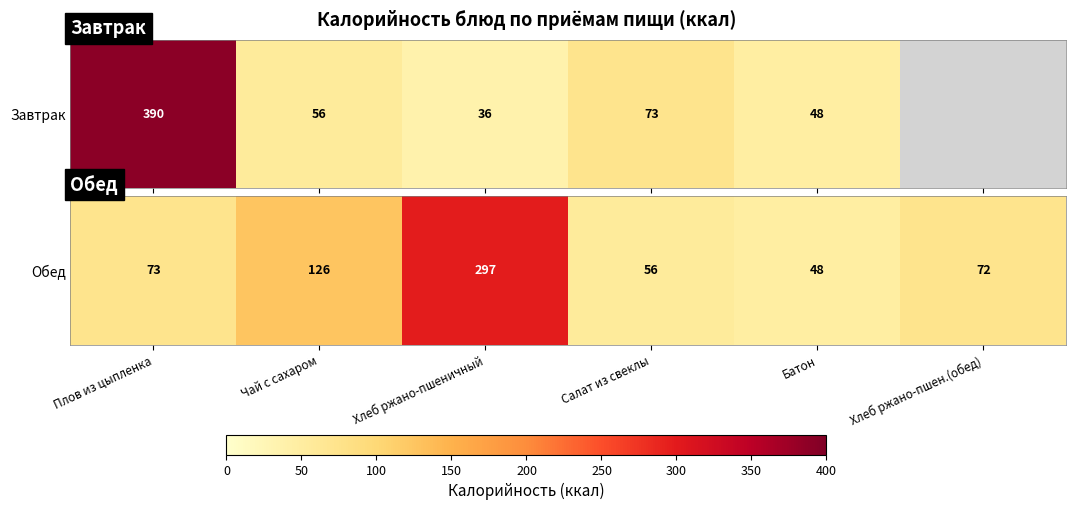

Reading right to left, extract all data points from this chart.

Хлеб ржано-пшен.(обед)=72	Батон=48	Салат из свеклы=56	Хлеб ржано-пшеничный=297	Чай с сахаром=126	Плов из цыпленка=73